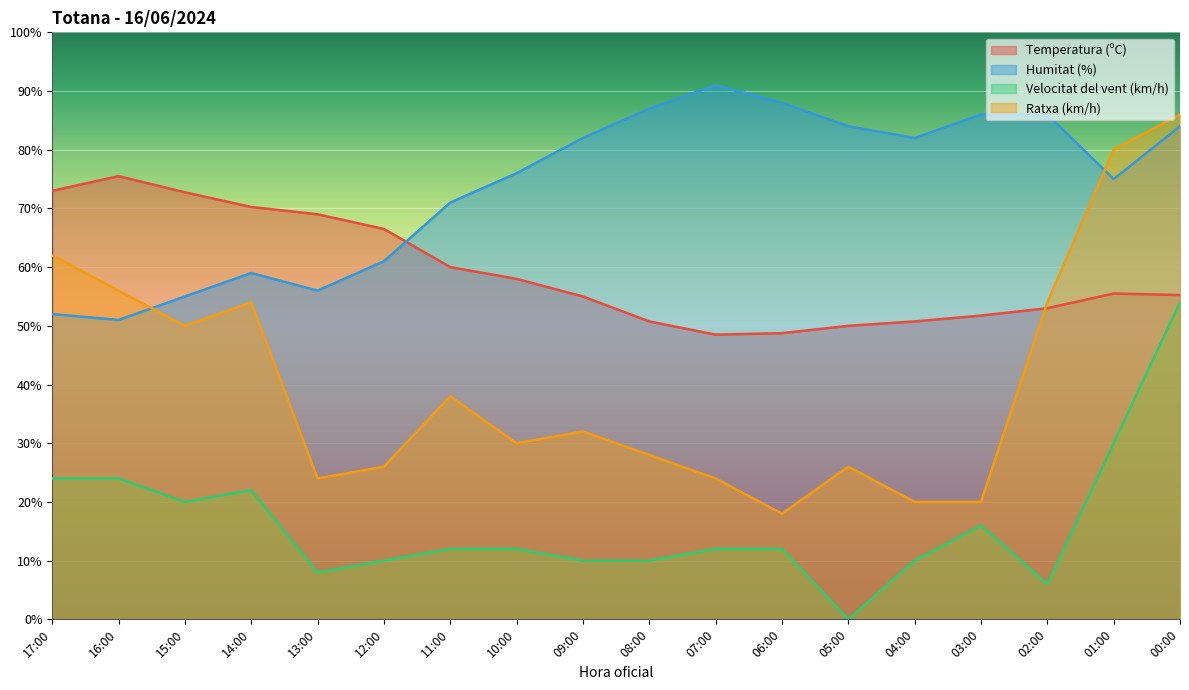

Is it true that Velocitat del vent (km/h) equals 12.0 at 11:00?

True